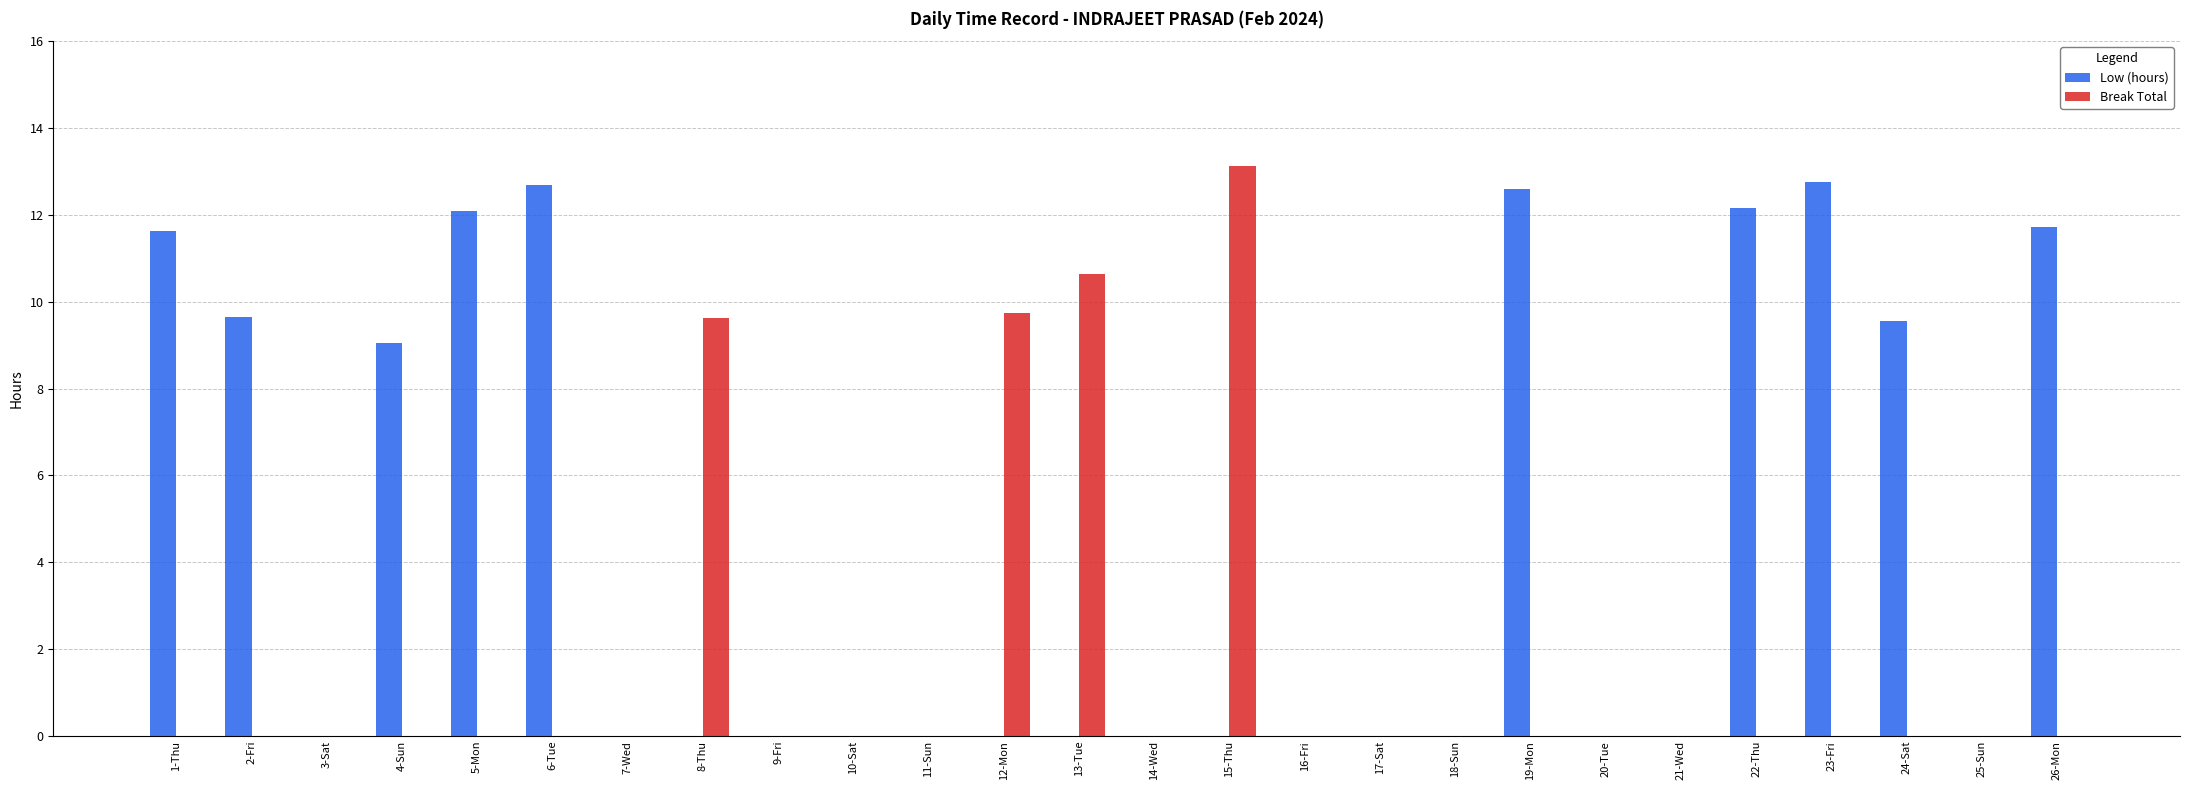

What is the sum of the Low (hours) values at 22-Thu and 14-Wed?

12.2